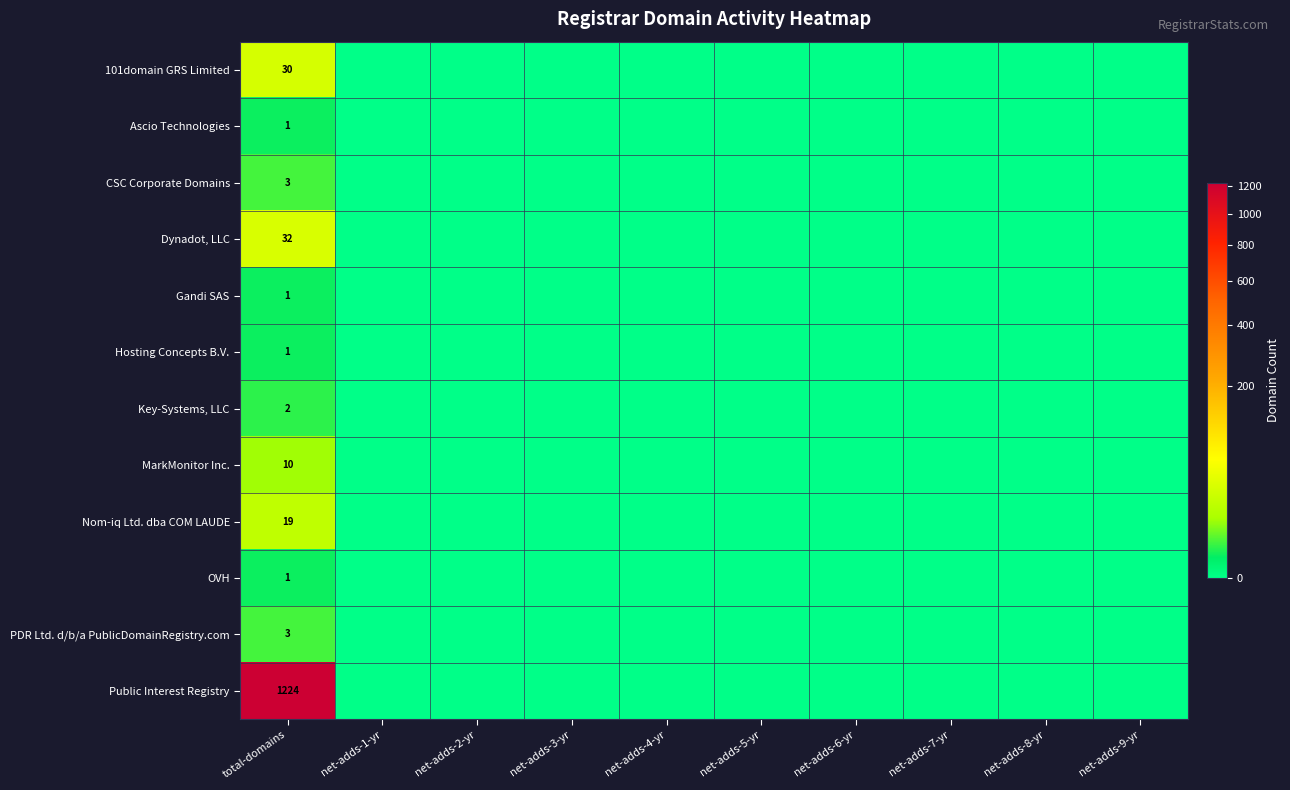

Is it true that Ascio Technologies equals 1 at total-domains?

True